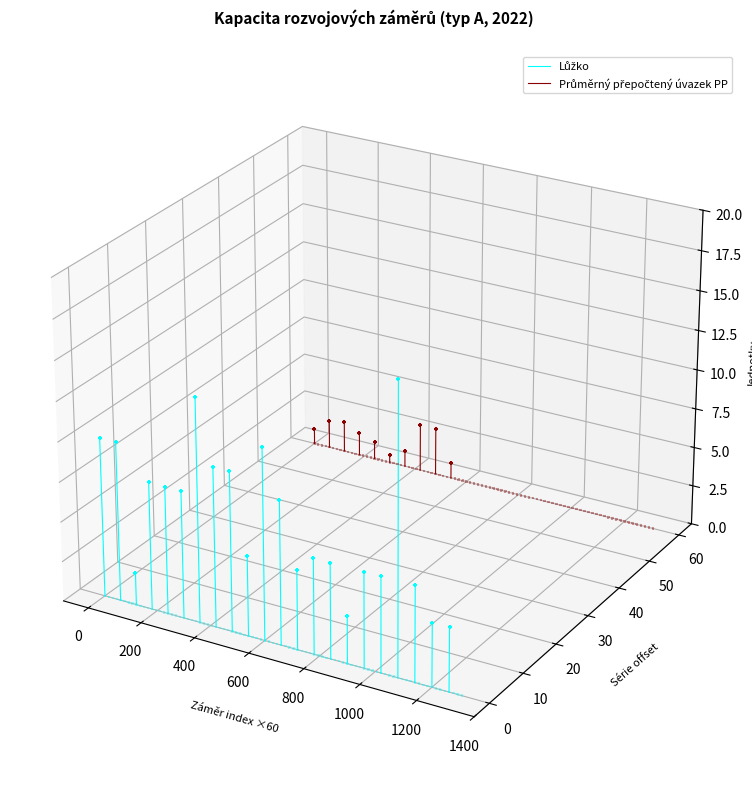

Which series reaches the minimum Y coordinate?

Lůžko